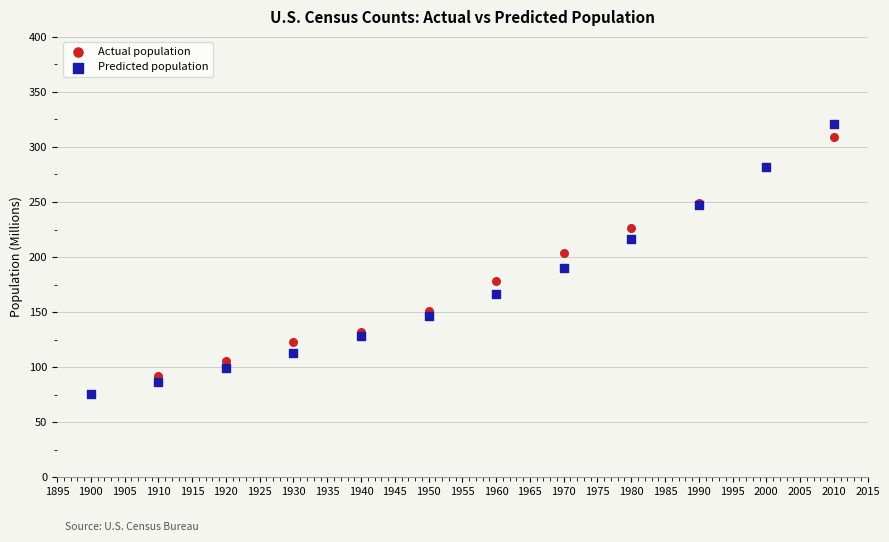

Which series contains the highest Y value?

Predicted population